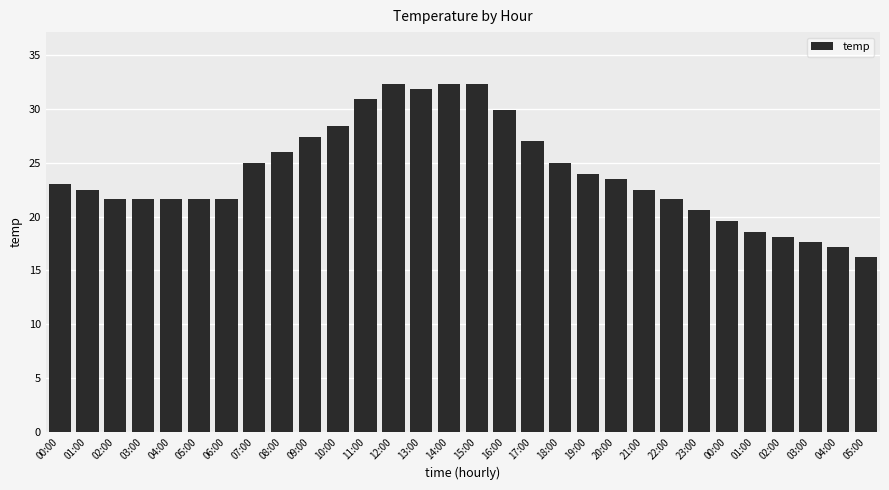

What is the change in value from 02:00 to 08:00?

+4.4